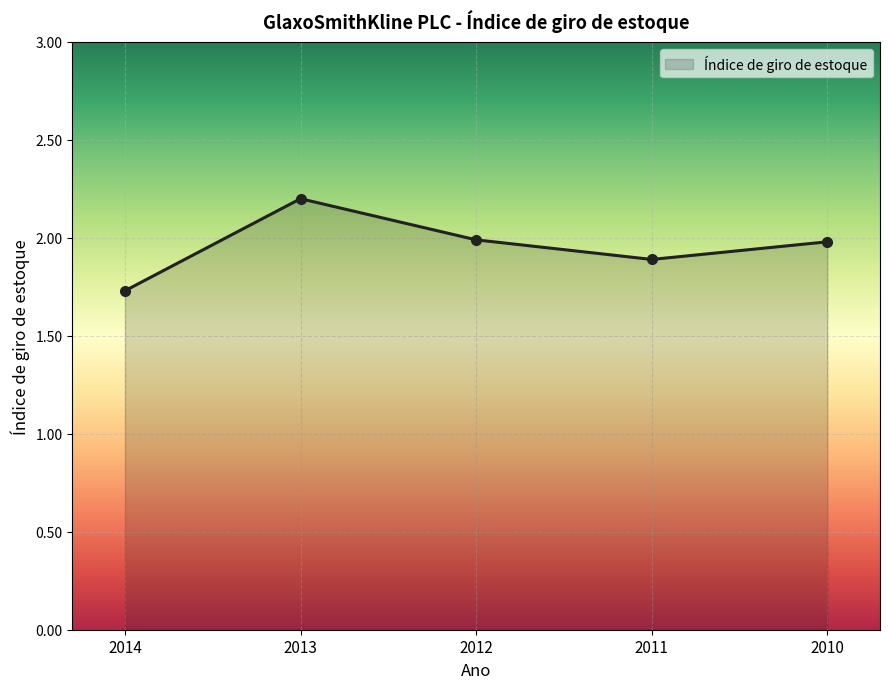

What is the change in value from 2013 to 2011?

-0.3